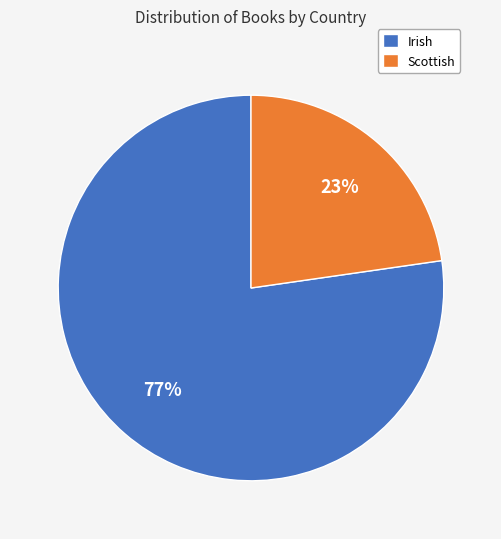

The Scottish slice represents 23% of the pie. True or false?

True